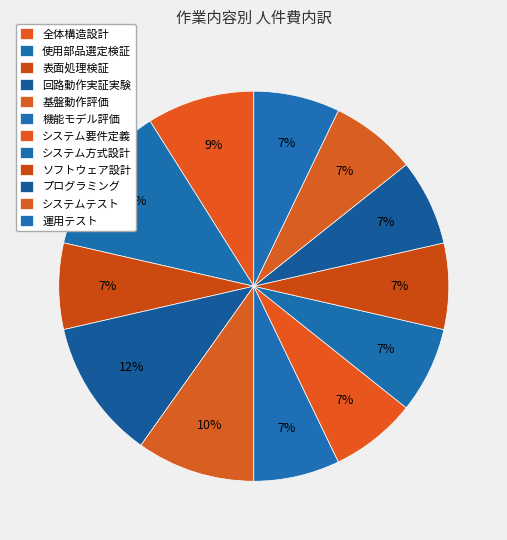

How many segments does this pie chart have?

12